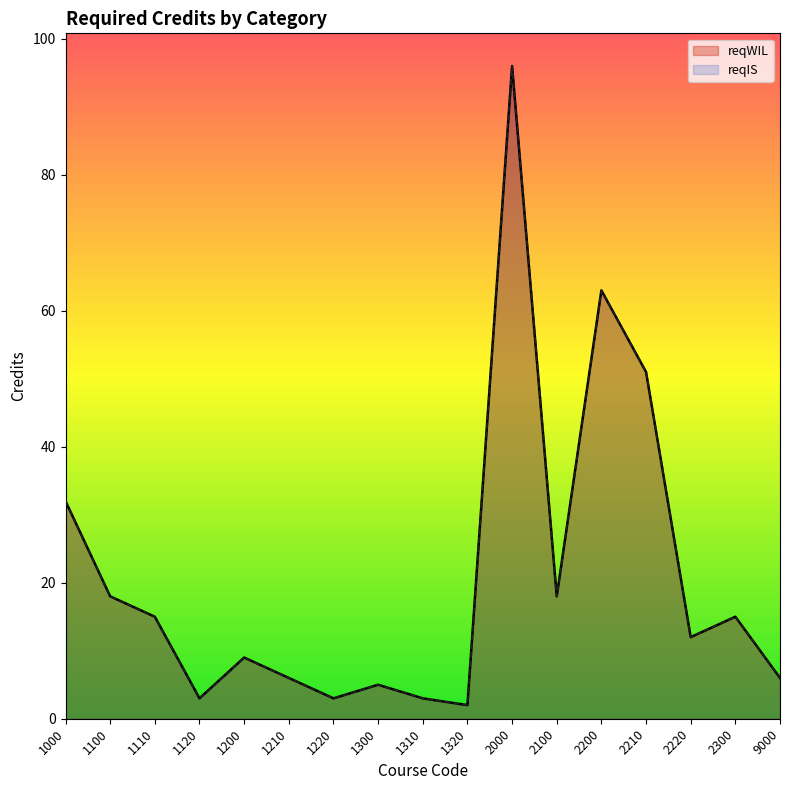

Rank the series at 2000 from lowest to highest value.

reqWIL, reqIS